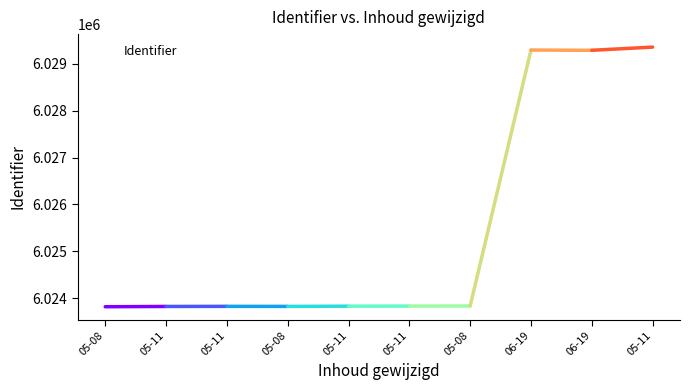

Reading left to right, what are all the values shown in this chart?

05-08=6023823	05-11=6023829	05-11=6023831	05-08=6023830	05-11=6023835	05-11=6023837	05-08=6023839	06-19=6029288	06-19=6029283	05-11=6029351